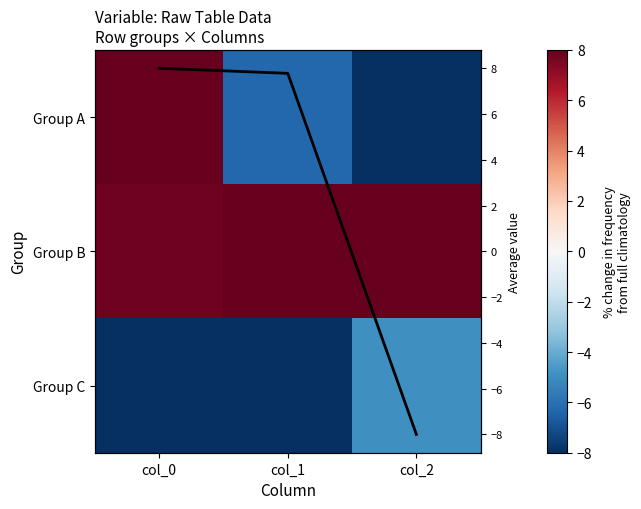

Which has a higher value, col_2 or col_0?

col_0